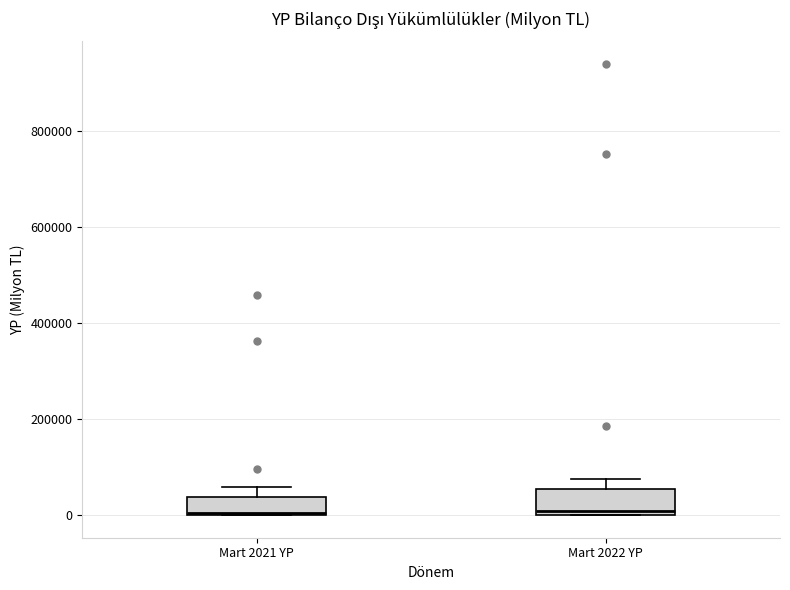

Reading left to right, read every box against the y-axis: the position of its median line, the range the box covers, and the ends of its whiskers. The values are not printed on the chart, so give them approximately, as read against the axis.

Mart 2021 YP: median 0, box 0 to 40000, whiskers 0 to 60000
Mart 2022 YP: median 0 (just above the box's lower edge), box 0 to 60000, whiskers 0 to 80000